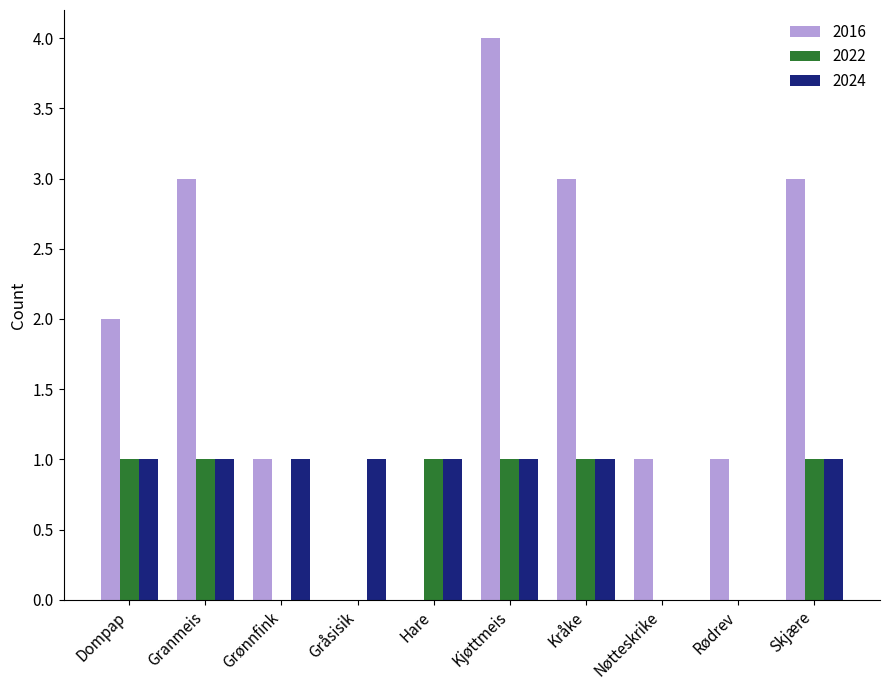

At which category does the chart reach its peak across all series?

Kjøttmeis